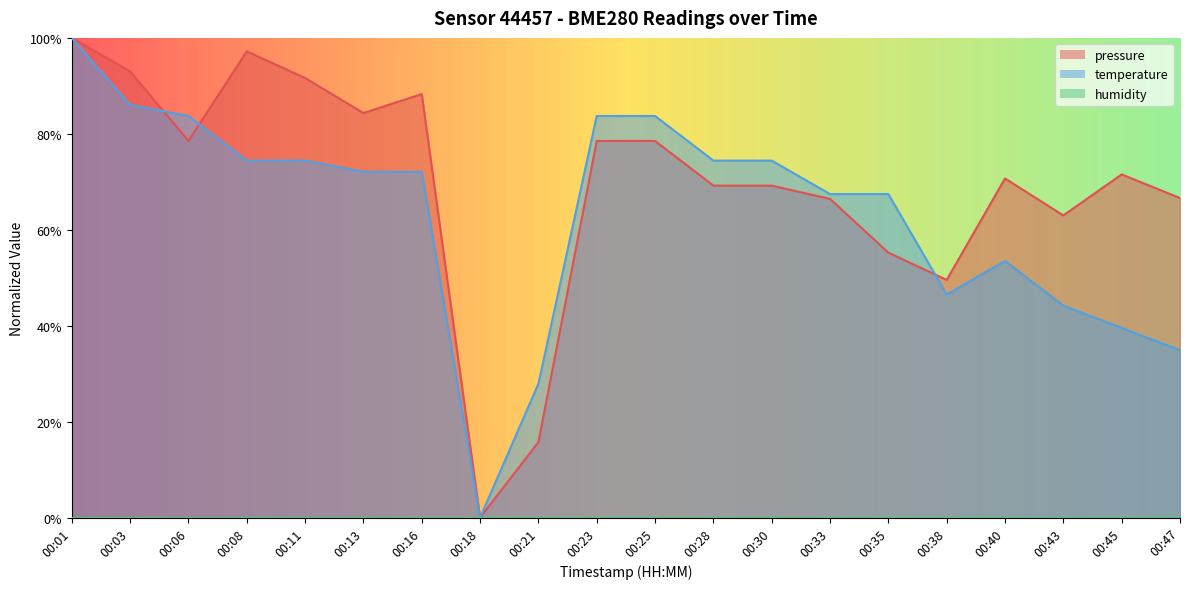

Where do temperature and pressure first cross each other?

00:03 and 00:06